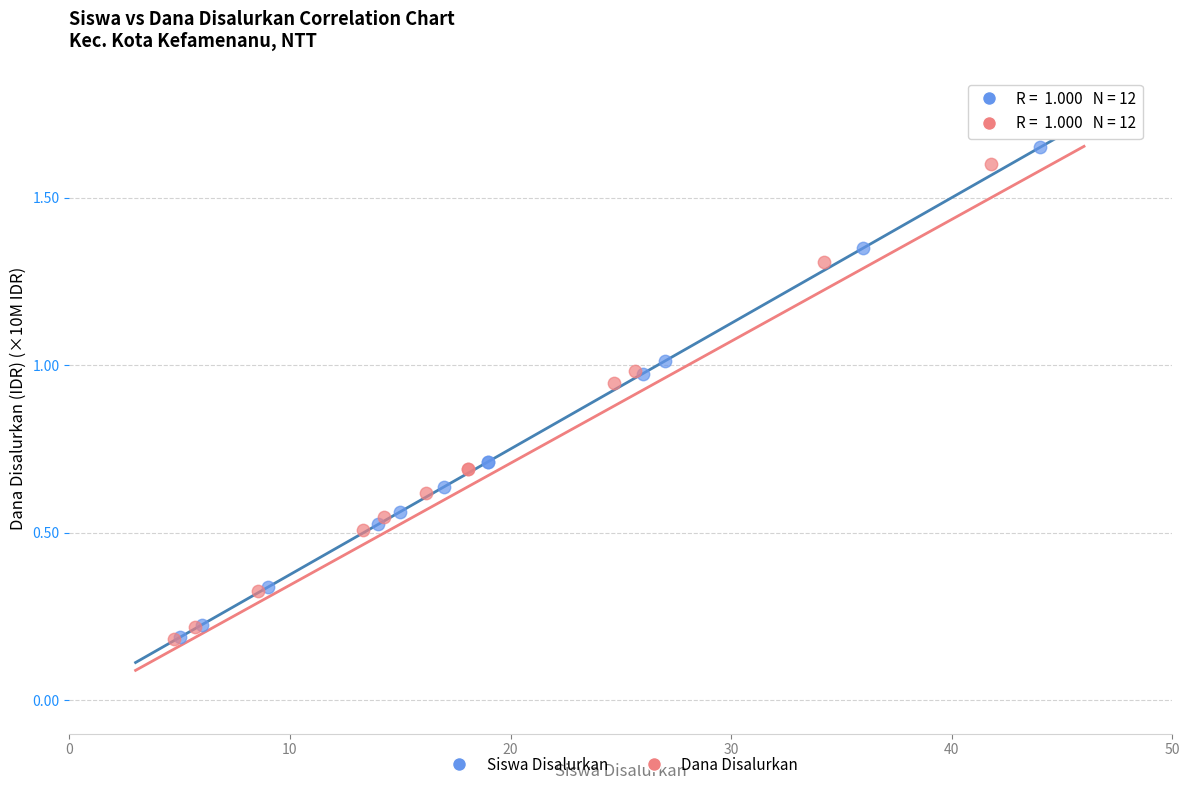

Which series has the widest spread of Y values?

Siswa Disalurkan